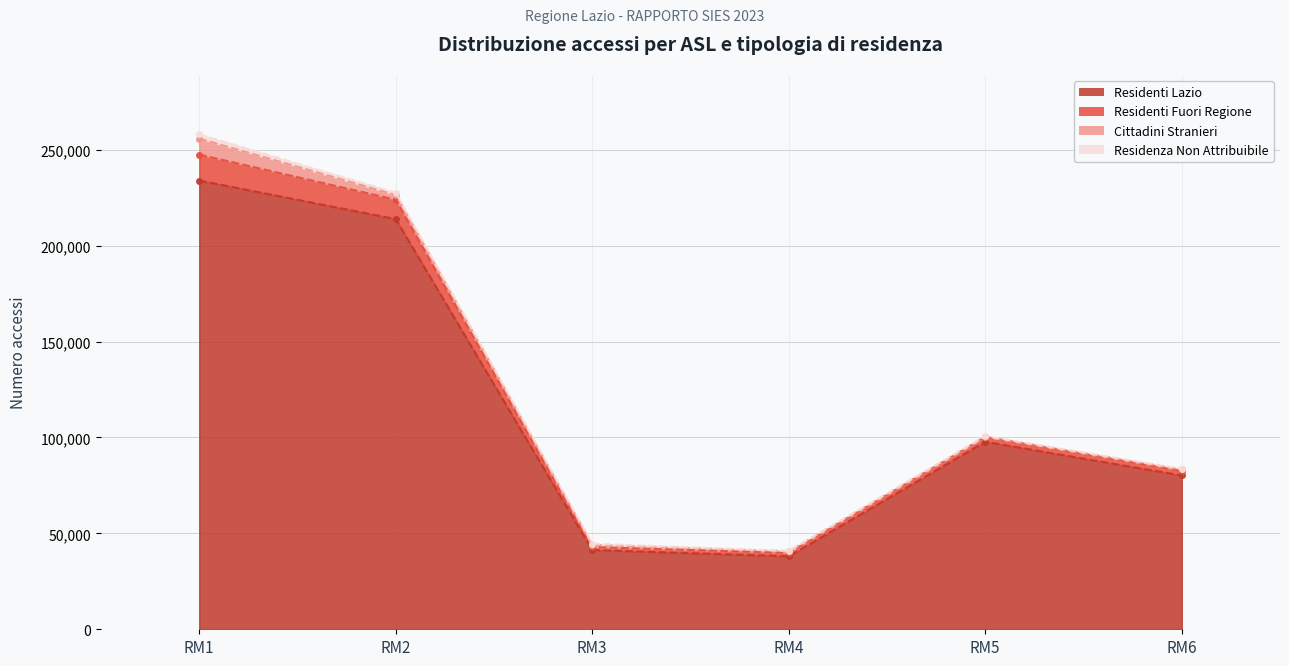

What is the difference between the maximum and minimum values in the Cittadini Stranieri series?

8143